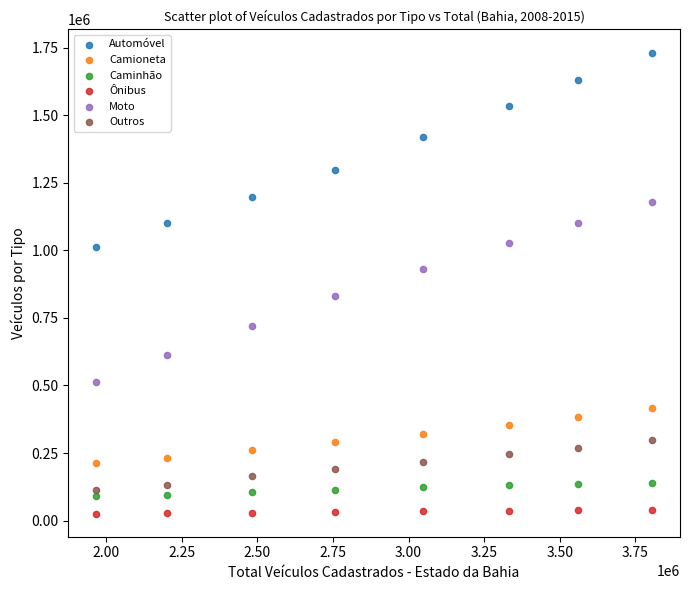

Across all data points, what is the range of X values (max minus min)?

1838873